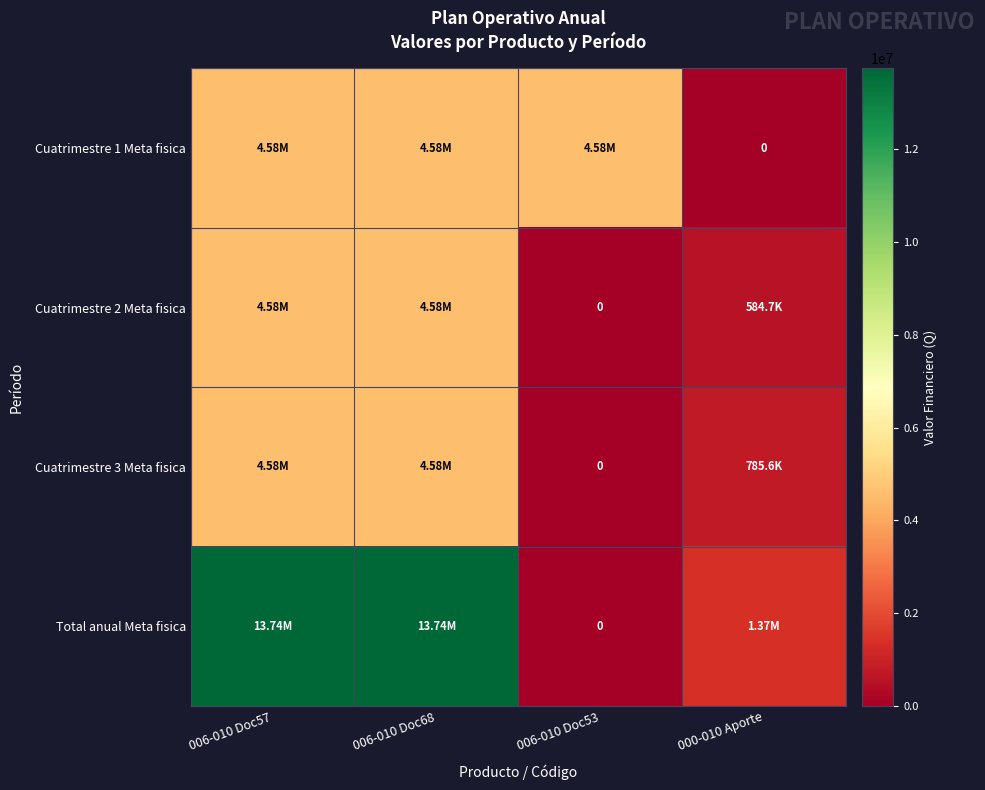

Which series has the widest spread of values?

Total anual Meta fisica